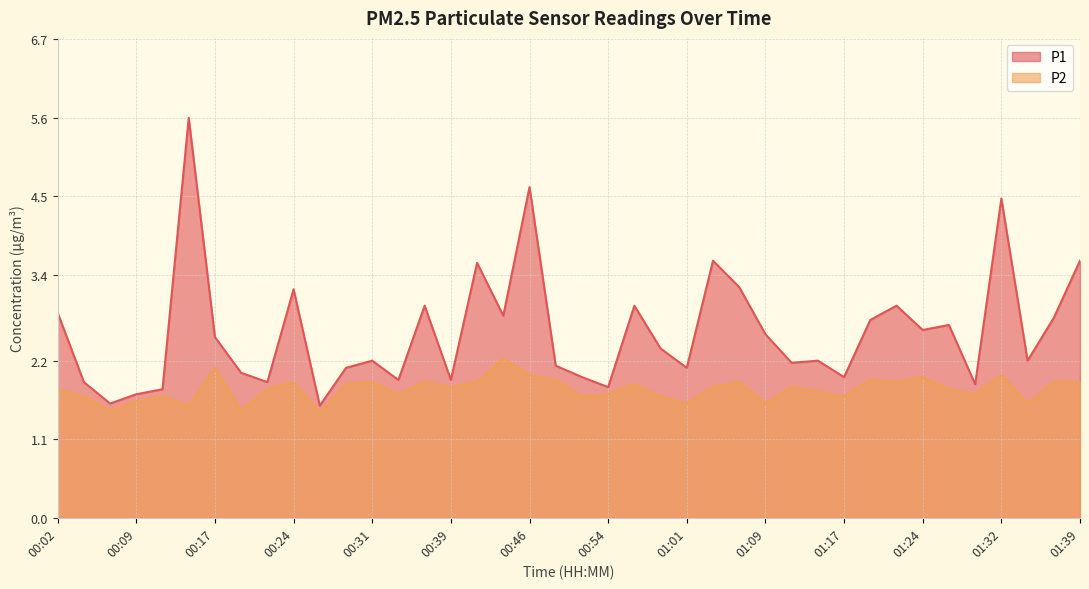

Reading left to right, extract all data points from this chart.

P1: 2.9	1.9	1.6	1.7	1.8	5.6	2.5	2.0	1.9	3.2	1.6	2.1	2.2	1.9	3.0	1.9	3.6	2.8	4.6	2.1	2.0	1.8	3.0	2.4	2.1	3.6	3.2	2.6	2.2	2.2	2.0	2.8	3.0	2.6	2.7	1.9	4.5	2.2	2.8	3.6
P2: 1.8	1.7	1.5	1.6	1.7	1.6	2.1	1.5	1.8	1.9	1.5	1.9	1.9	1.7	1.9	1.8	1.9	2.2	2.0	1.9	1.7	1.7	1.9	1.7	1.6	1.8	1.9	1.6	1.8	1.8	1.7	1.9	1.9	2.0	1.8	1.7	2.0	1.6	1.9	1.9